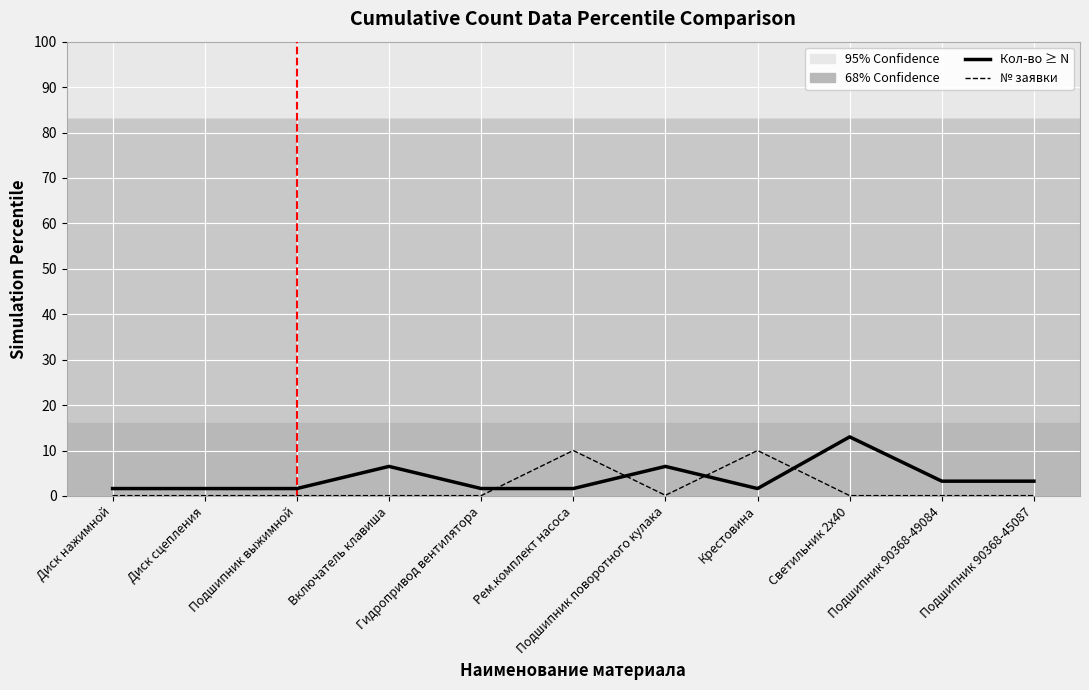

What is the maximum value shown in the chart?

13.0